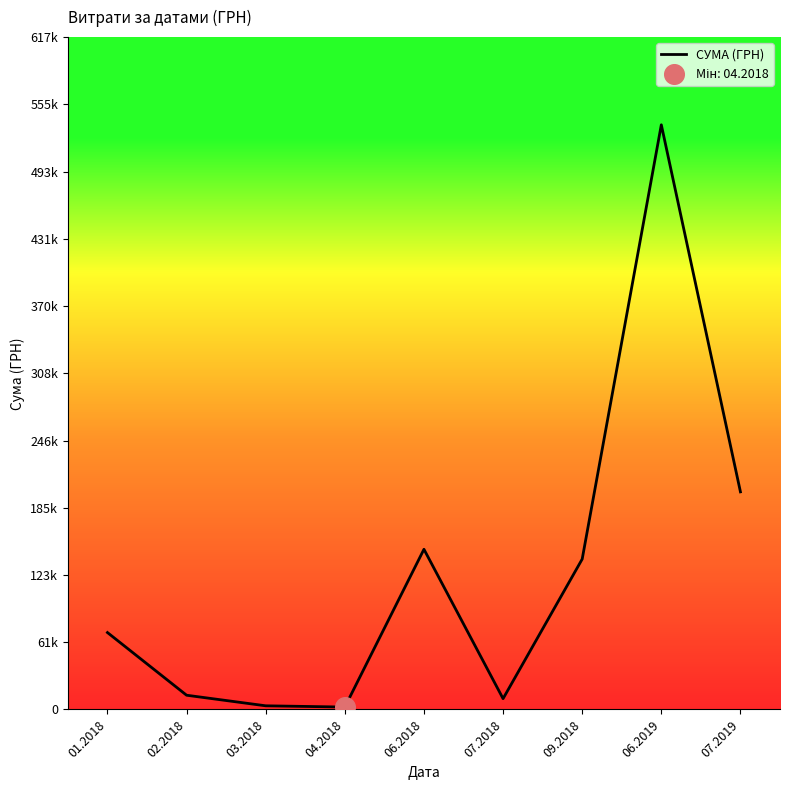

What is the ratio of the value at 09.2018 to the value at 02.2018?

10.6